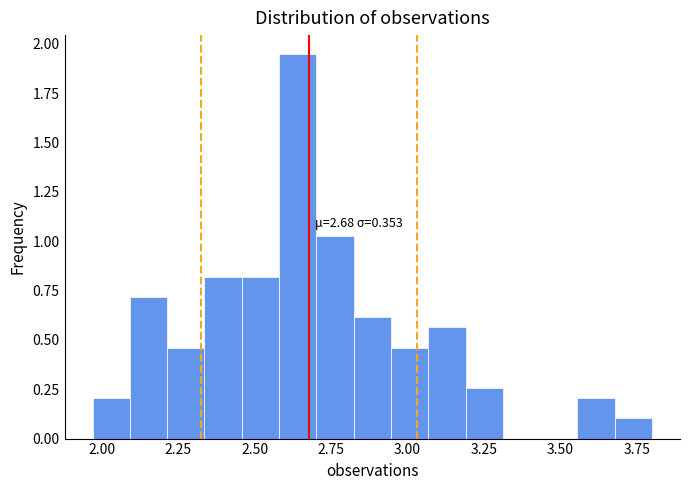

Around what value on the x-axis is the tallest bar? Give the approximate position of its centre, as read against the axis.

2.65